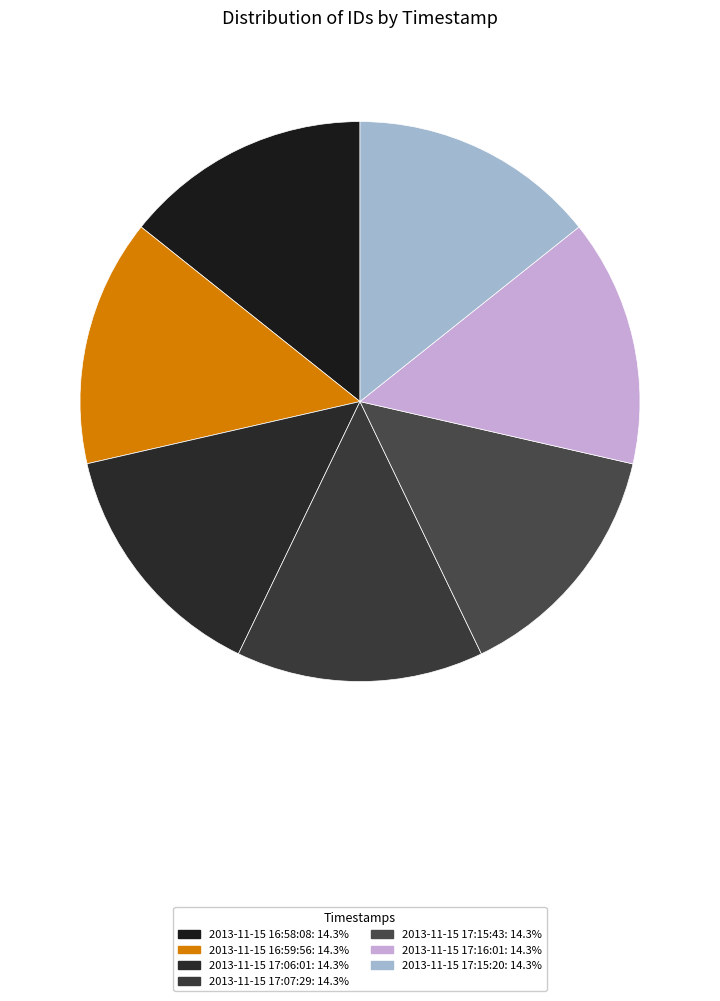

The 2013-11-15 17:15:43 slice represents 14% of the pie. True or false?

True